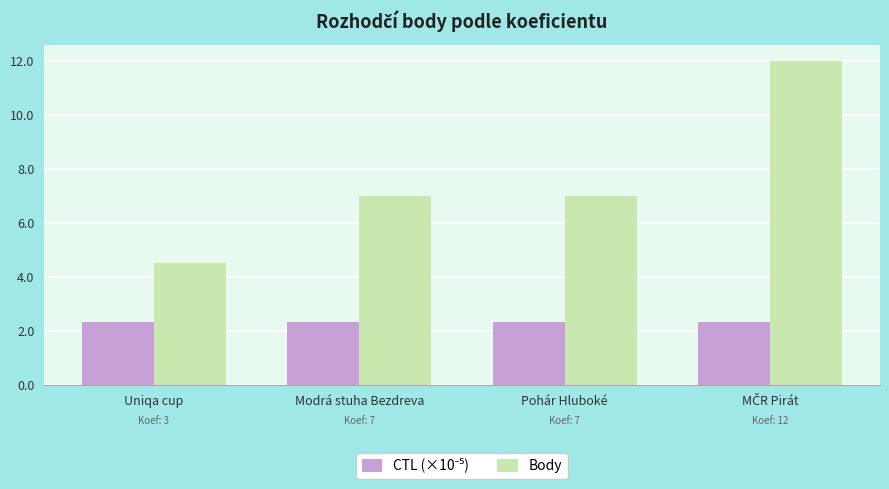

What is the minimum value shown in the chart?

2.3